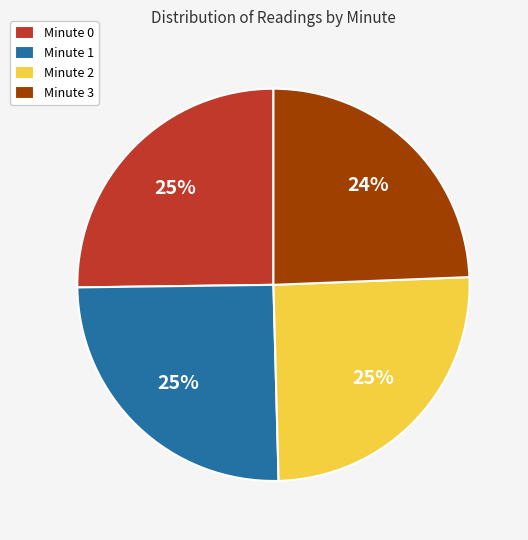

How many segments does this pie chart have?

4